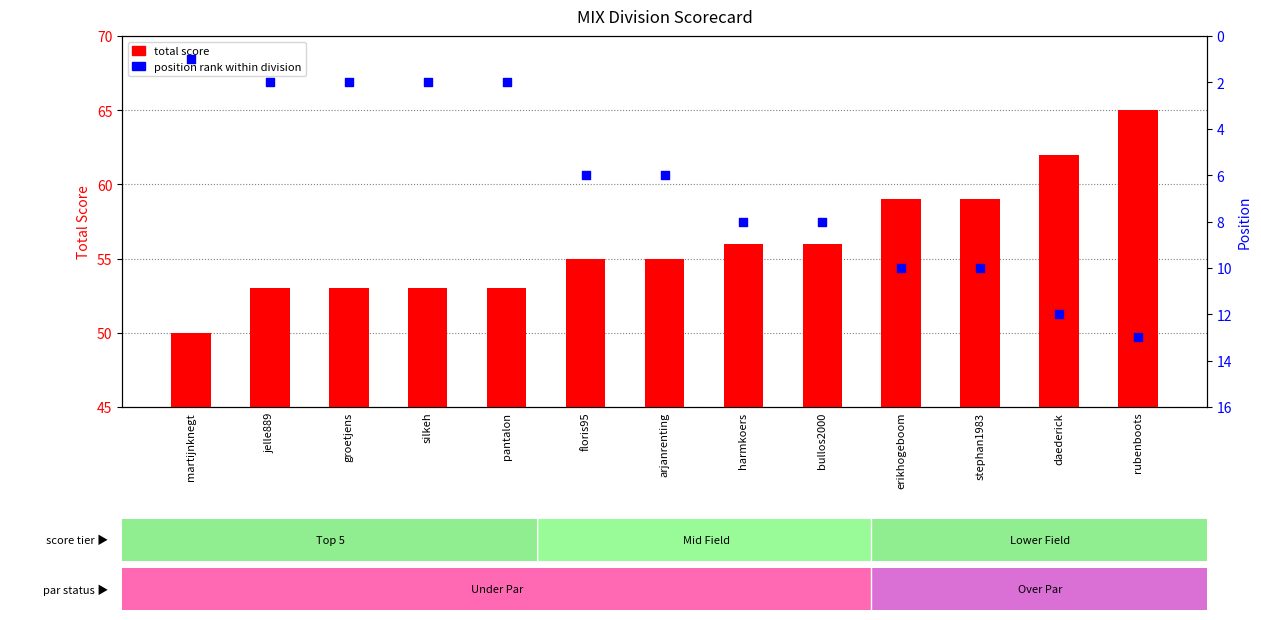

Which series reaches the maximum Y coordinate?

total score